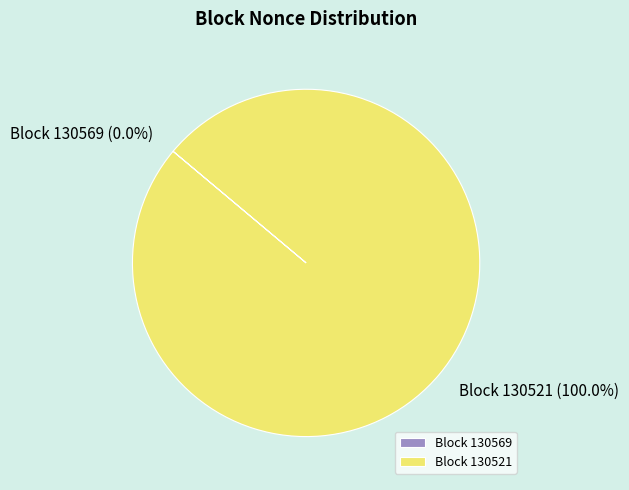

To the nearest percent, what is the combined percentage of 130521 and 130569?

100%